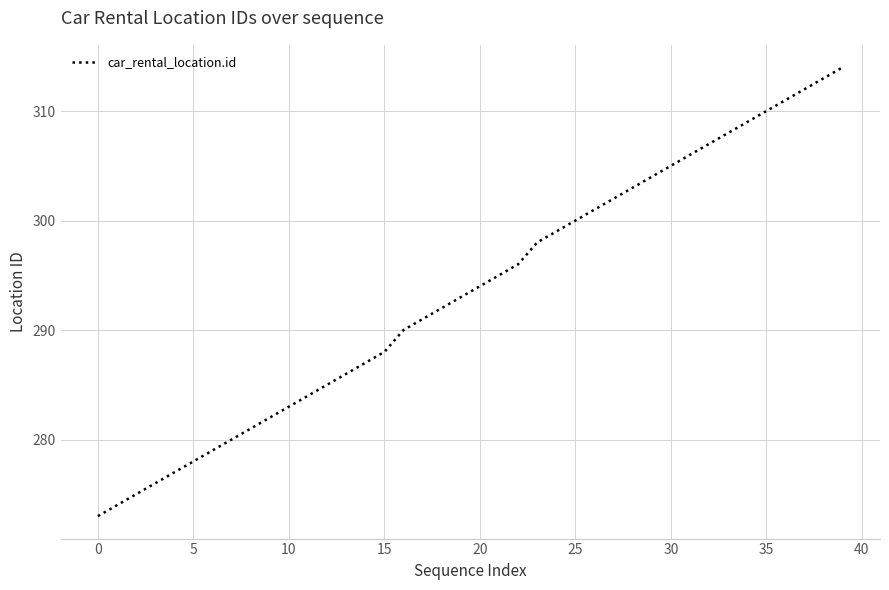

What is the maximum value shown in the chart?

314